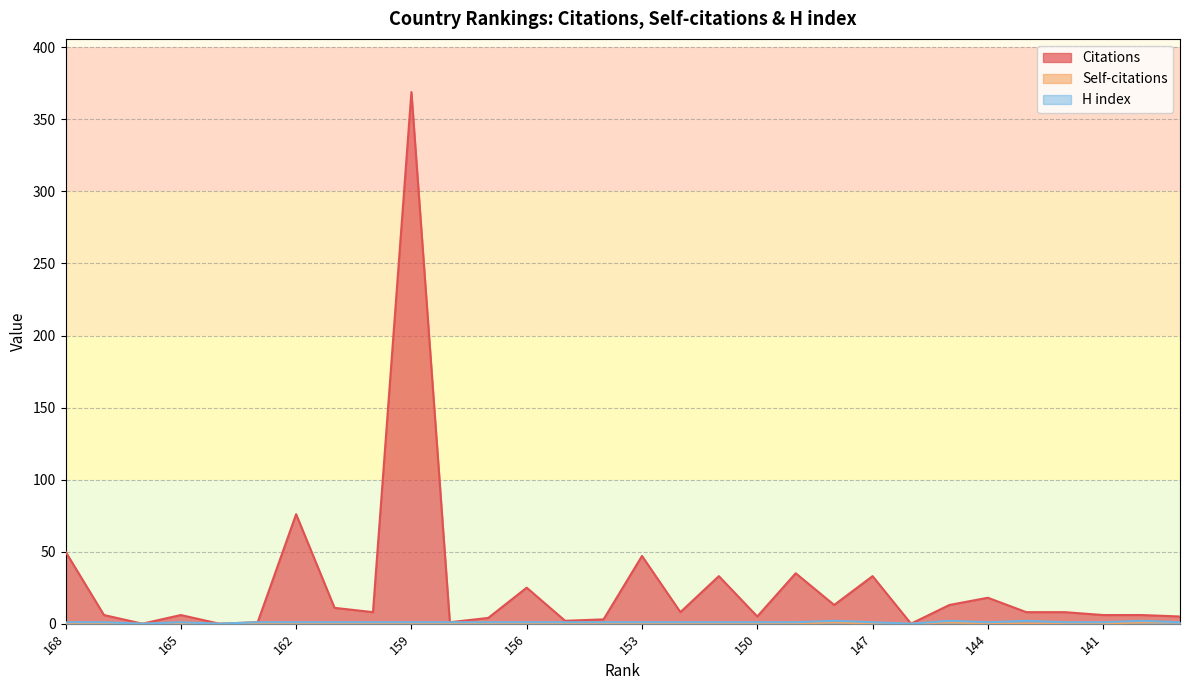

What is the sum of the H index values at 149 and 164?

1